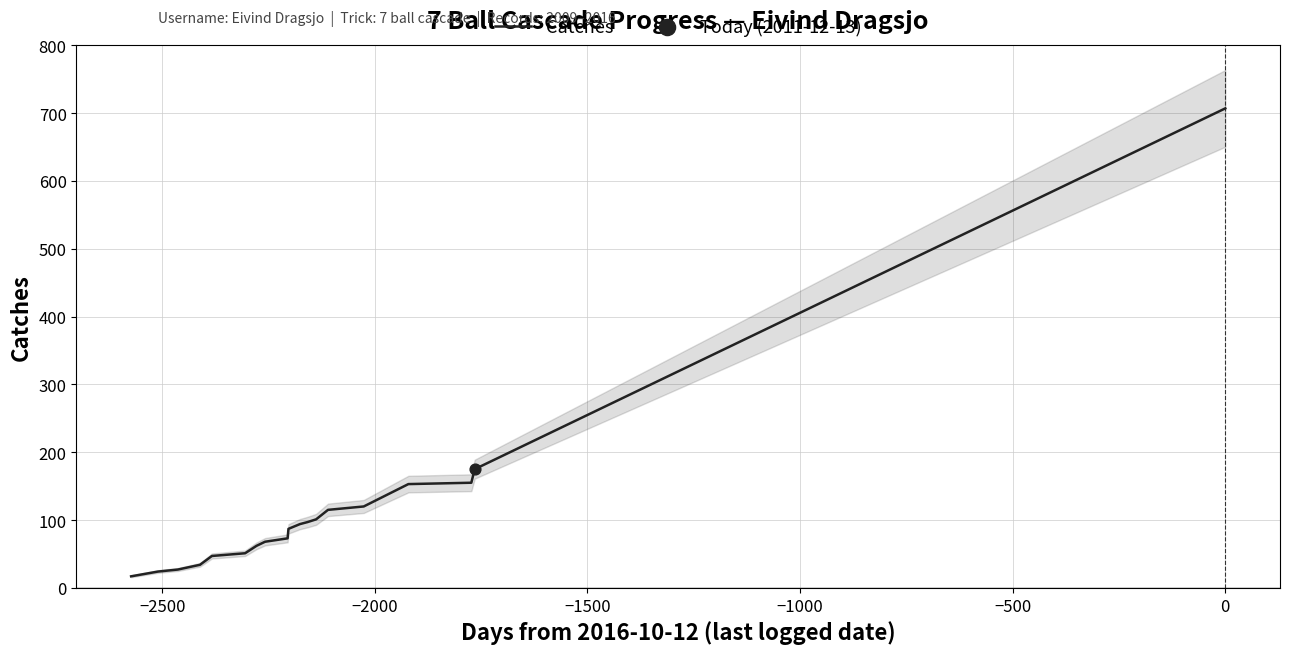

What is the maximum value for Catches?

707